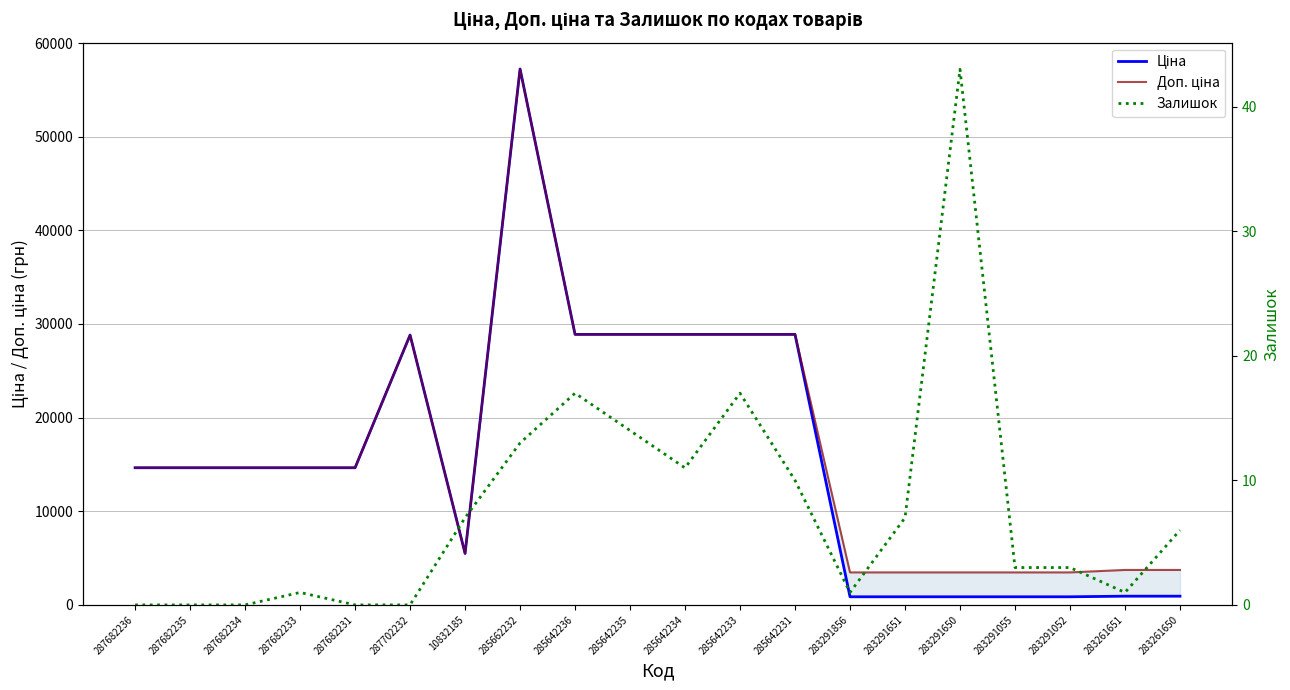

True or false: Ціна and Доп. ціна cross at least once.

False